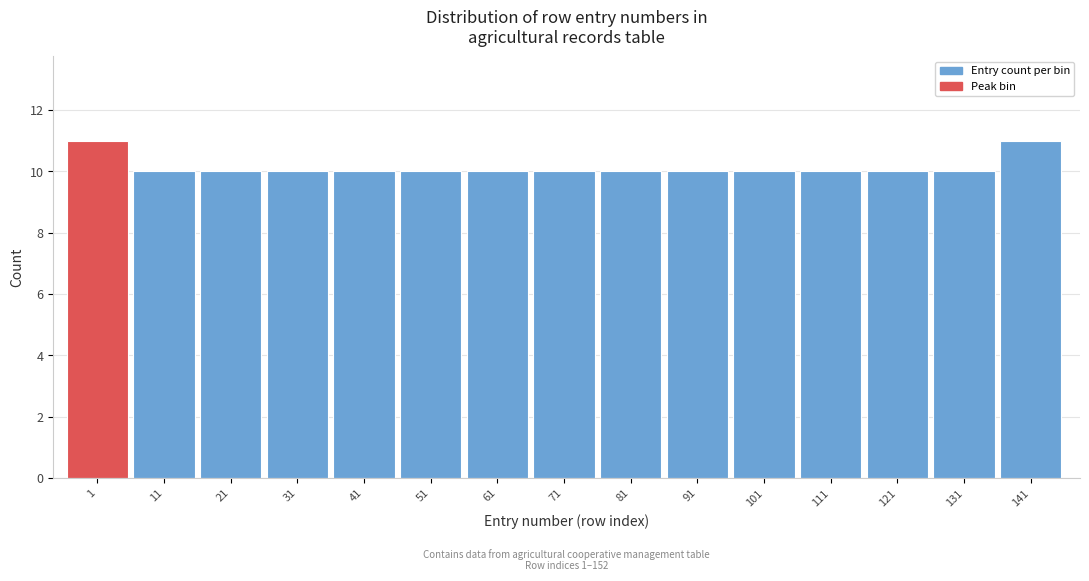

Reading right to left, transcribe all the data shown in this chart.

141=11	131=10	121=10	111=10	101=10	91=10	81=10	71=10	61=10	51=10	41=10	31=10	21=10	11=10	1=11